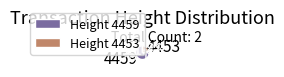

Combined, do 4459 and 4453 account for over 50%?

Yes